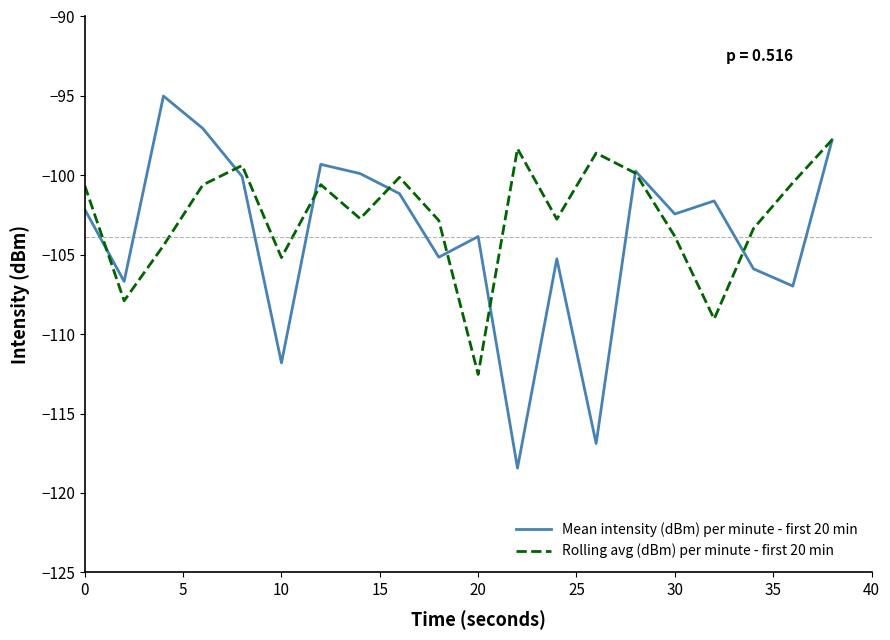

What is the maximum value for Rolling avg (dBm) per minute - first 20 min?

-97.8